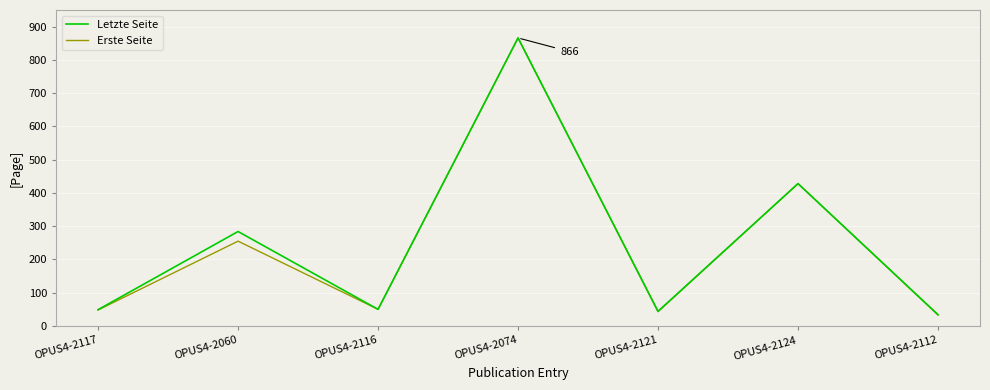

At which category is the sum across all series the highest?

OPUS4-2074